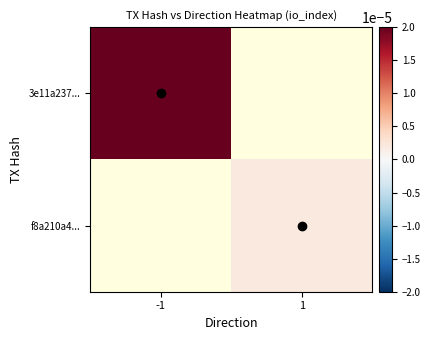

At 1, list the series in order from smallest to largest.

3e11a237..., f8a210a4...